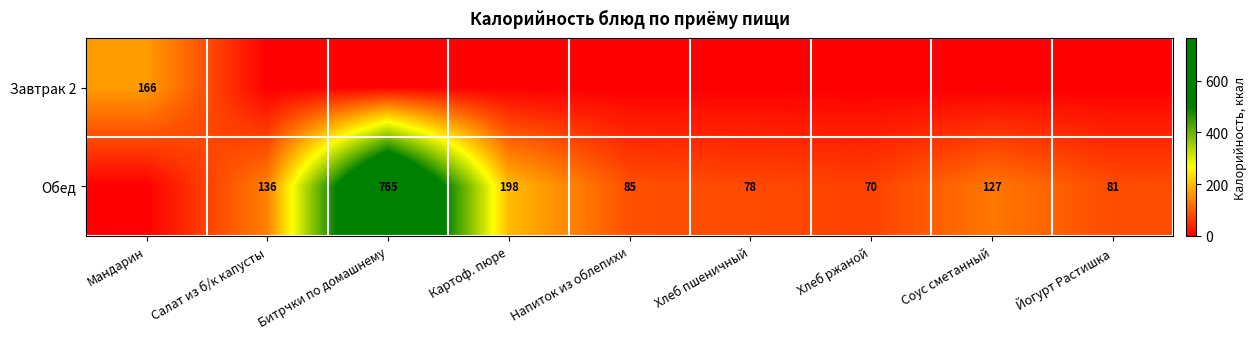

The Обед series shows 81 at Йогурт Растишка. True or false?

True